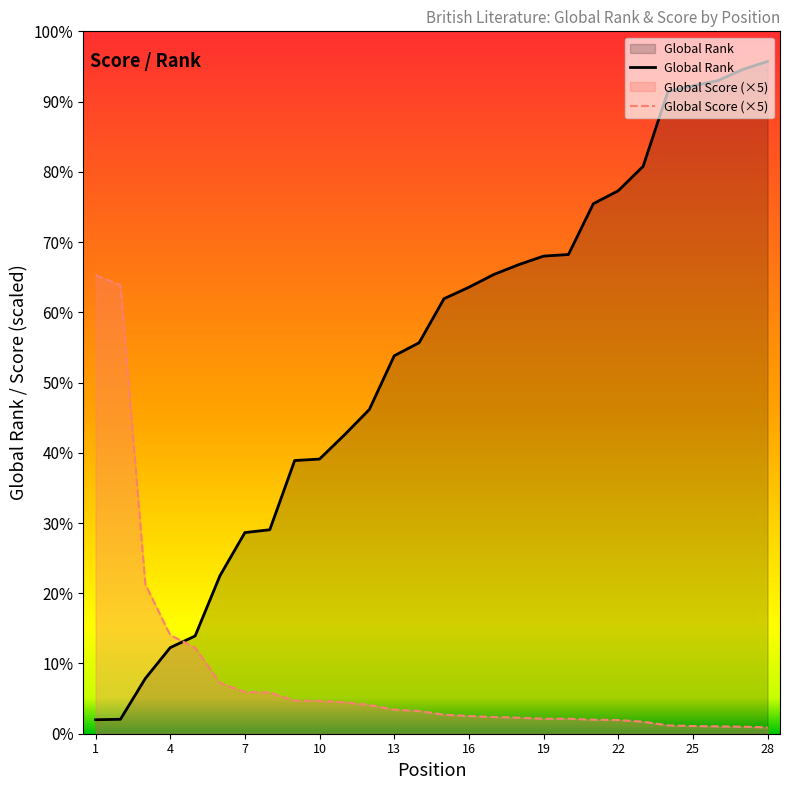

At which label does Global Score reach its minimum?

28